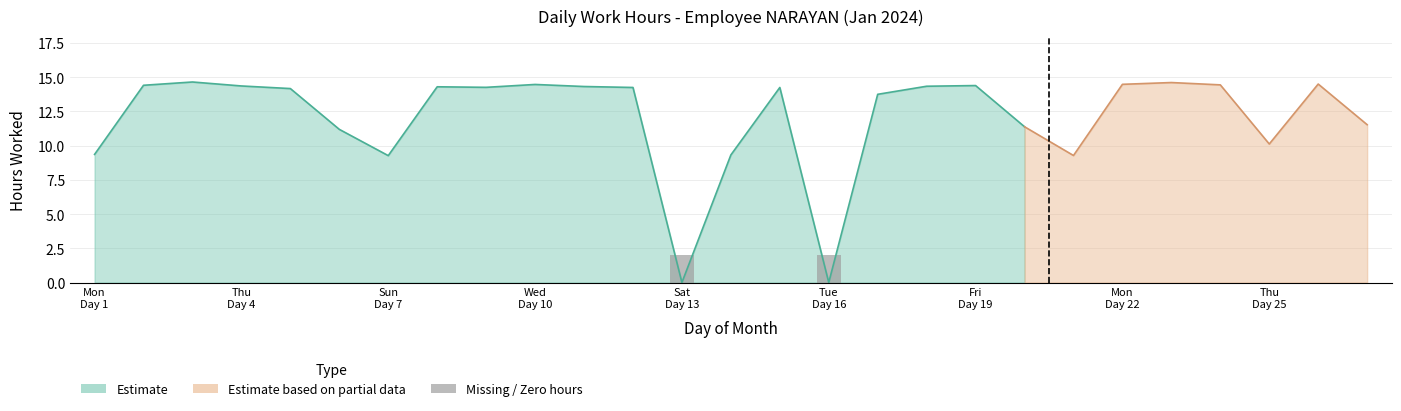

Between 5 and 17, which is larger?

5